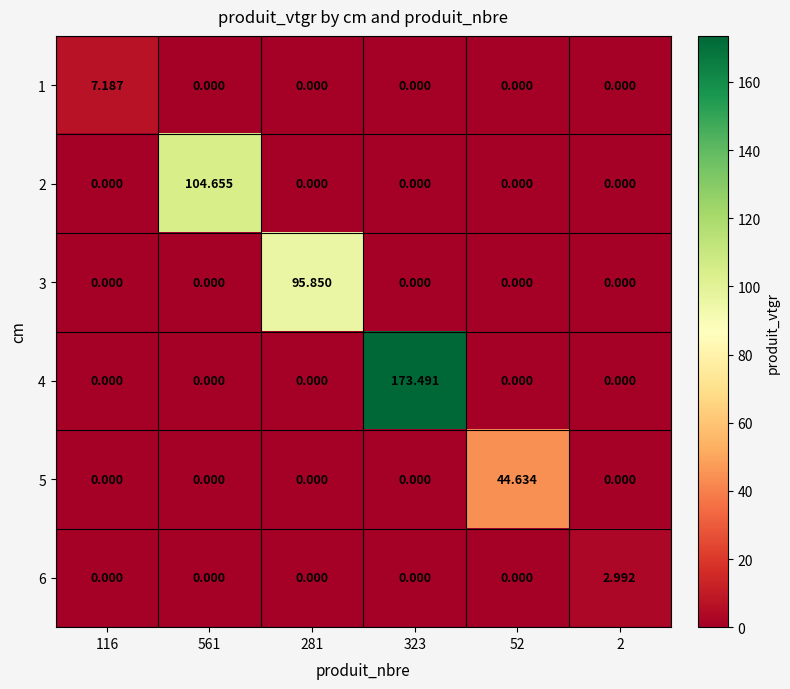

Is the value of 4 at 323 greater than the value of 2 at 323?

Yes